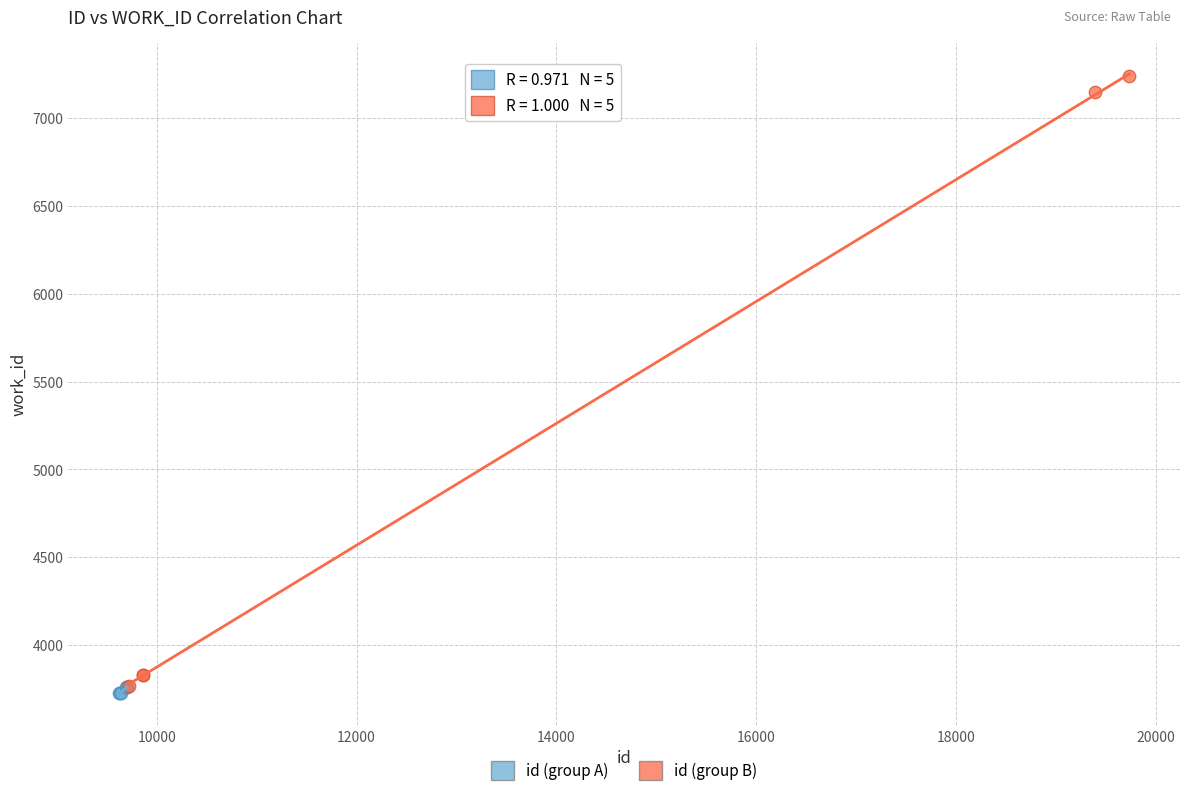

Which series reaches the maximum Y coordinate?

id (group B)